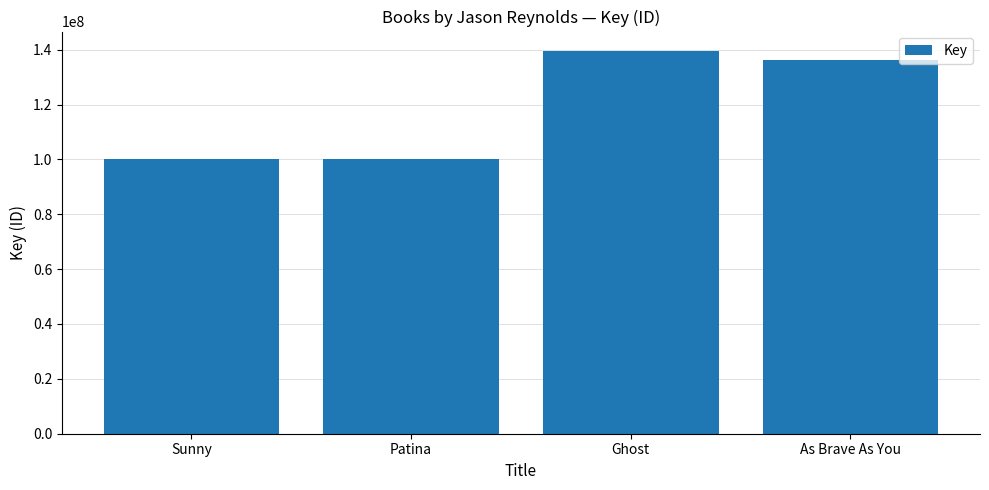

Is it true that the value at As Brave As You is 39828654?

False